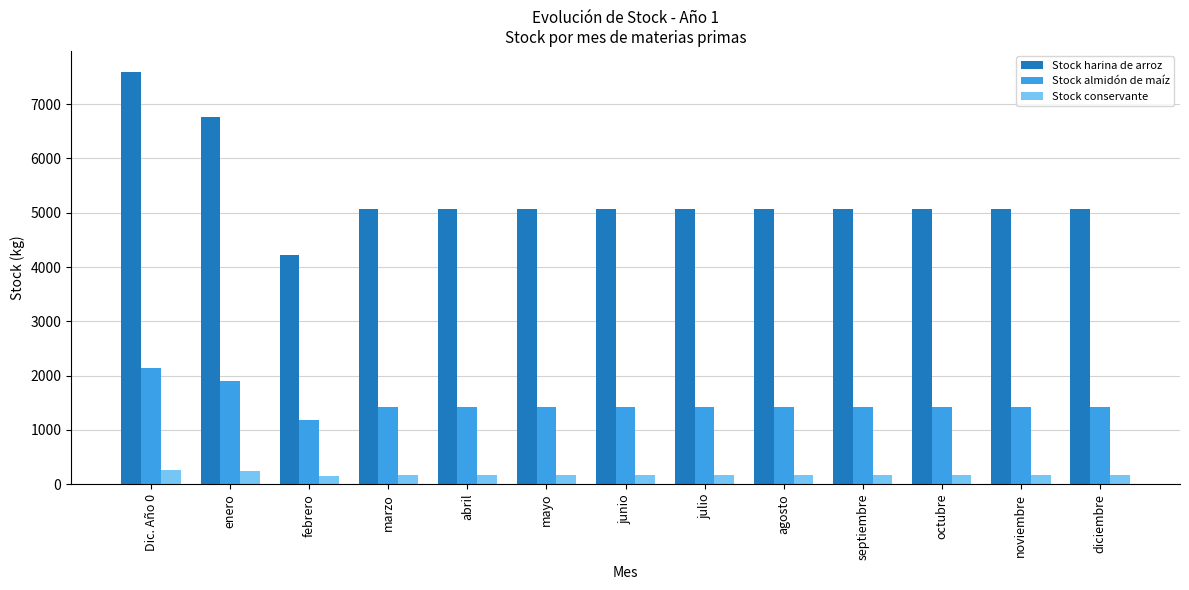

Rank the series by their maximum value, from lowest to highest.

Stock conservante, Stock almidón de maíz, Stock harina de arroz